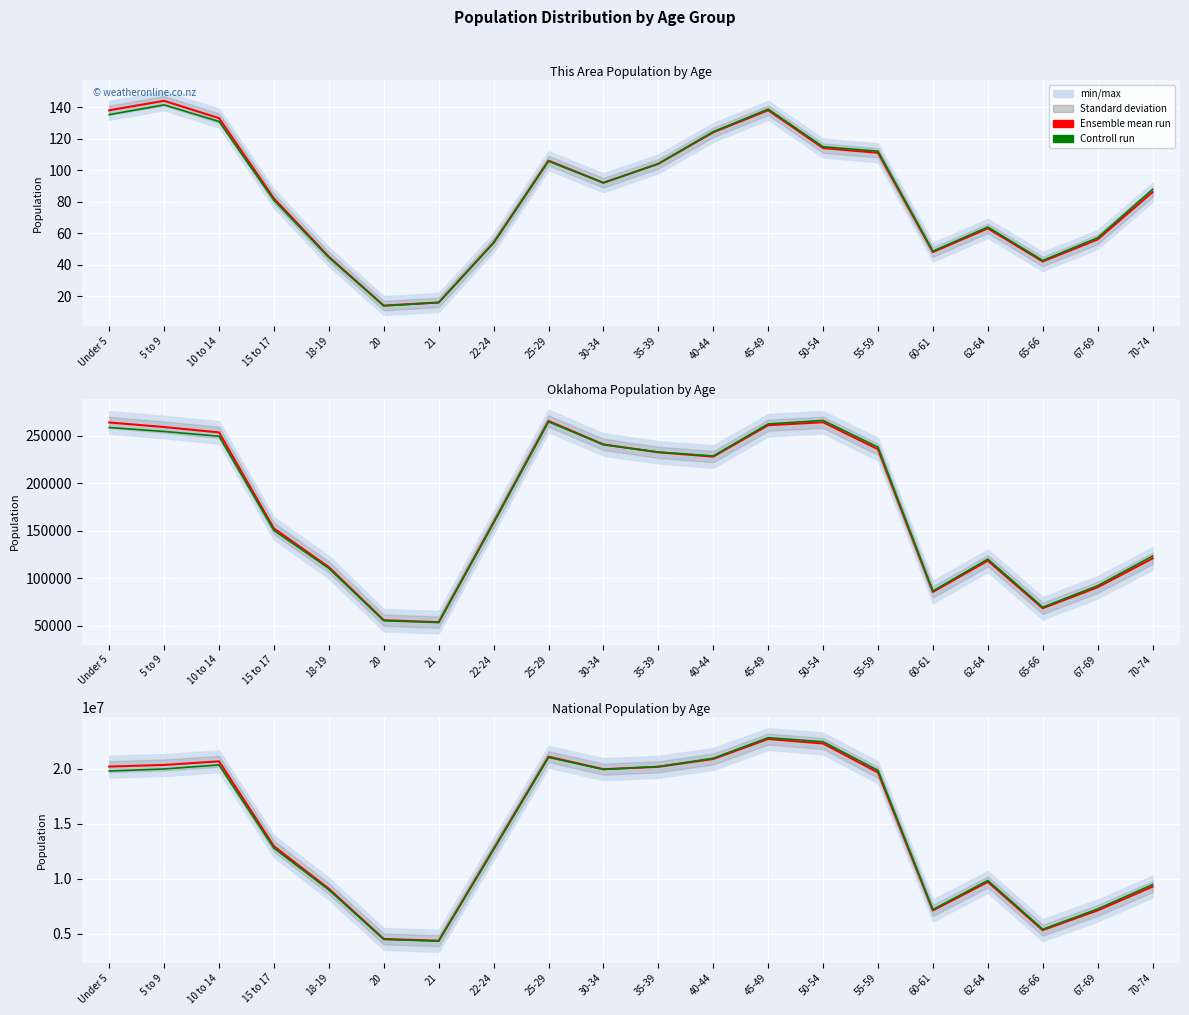

Reading left to right, list all the values displayed in this chart.

Ensemble mean run: 20201362.0	20348657.0	20677194.0	12954254.0	9086089.0	4519129.0	4354294.0	12712576.0	21101849.0	19962099.0	20179642.0	20890964.0	22708591.0	22298125.0	19664805.0	7113727.0	9704197.0	5319902.0	7115361.0	9278166.0
Controll run: 19797334.8	19984523.1	20350712.0	12776985.3	8980881.7	4476316.2	4322209.7	12645667.7	21035211.6	19941086.3	20200883.7	20956935.5	22828109.9	22462427.0	19851103.2	7196096.5	9836991.3	5403900.5	7242688.5	9463729.3